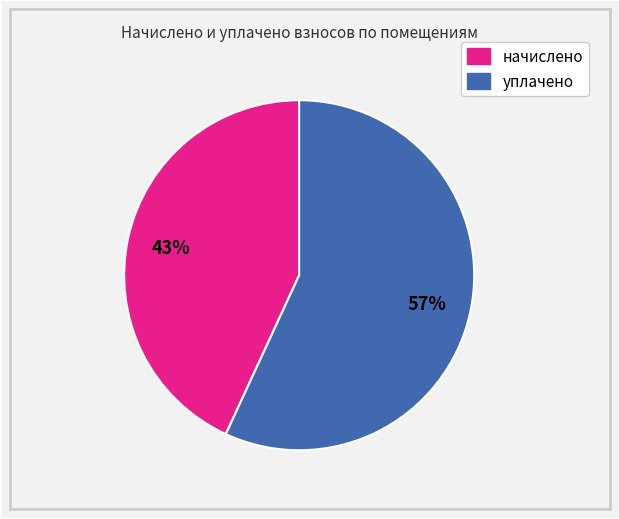

To the nearest percent, what is the difference between the largest and smallest slice percentages?

14%